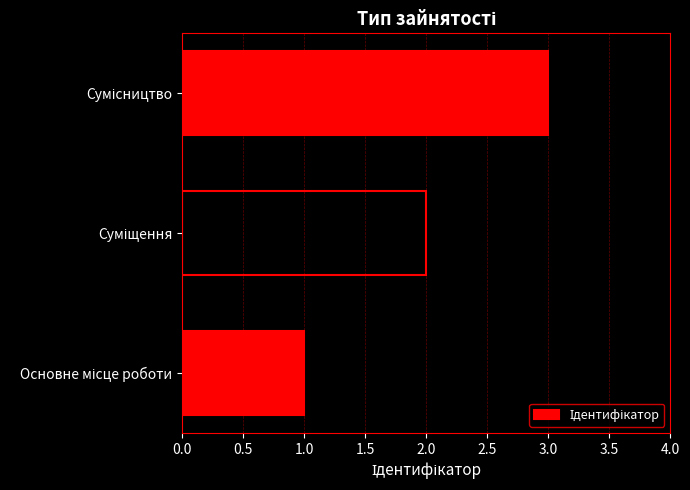

How many bars are there in total?

3